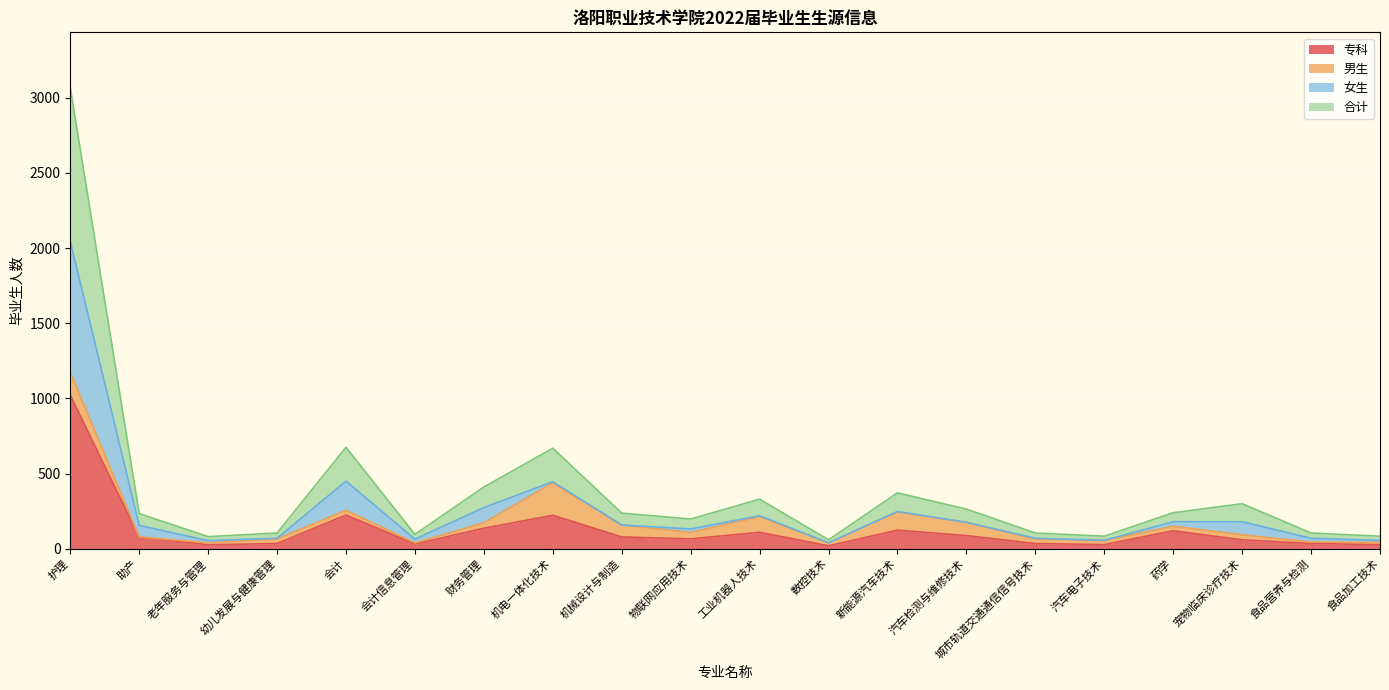

At which category is the sum across all series the highest?

护理